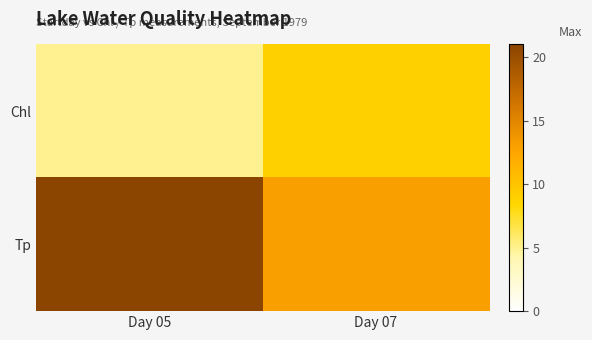

List the series in order of their overall mean, highest first.

Tp, Chl